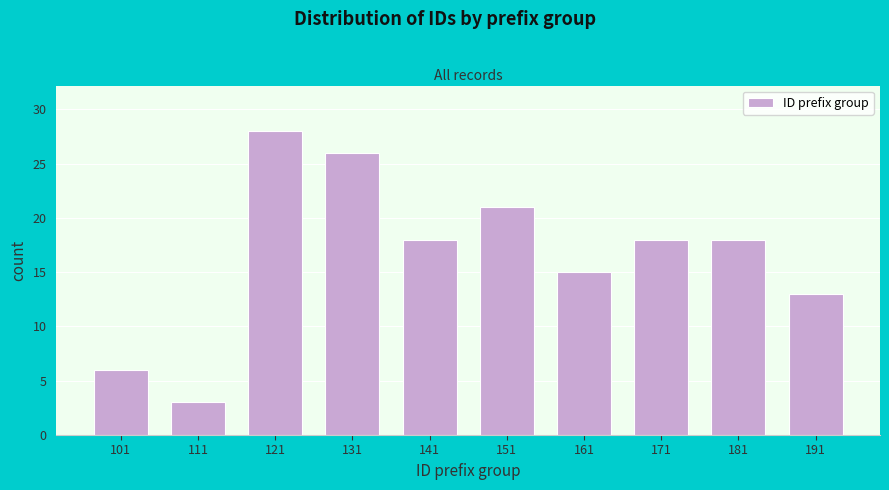

Reading left to right, extract all data points from this chart.

101=6	111=3	121=28	131=26	141=18	151=21	161=15	171=18	181=18	191=13